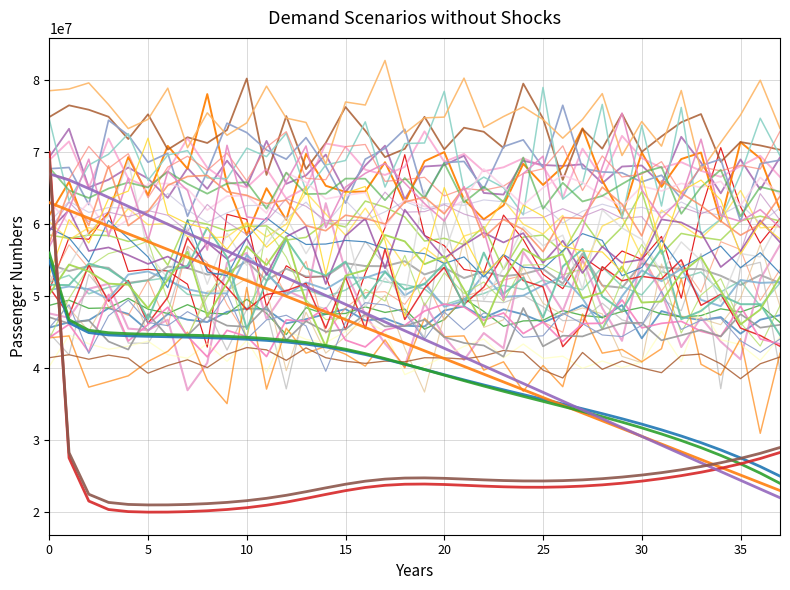

Which category has the lowest value across all series?

5